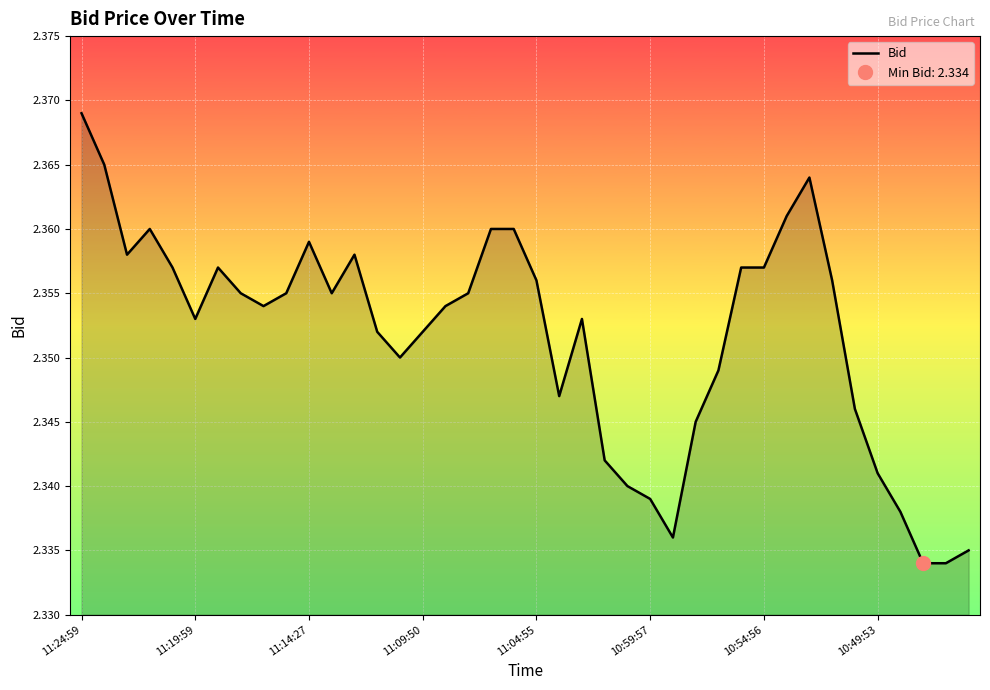

Rank the categories by value from lowest to highest.

37, 38, 39, 26, 36, 25, 24, 35, 23, 27, 34, 21, 28, 14, 13, 15, 10:59:57, 22, 8, 16, 10:49:53, 9, 11, 17, 20, 33, 11:04:55, 10:54:56, 29, 30, 11:14:27, 12, 10, 11:09:50, 18, 19, 31, 32, 11:19:59, 11:24:59